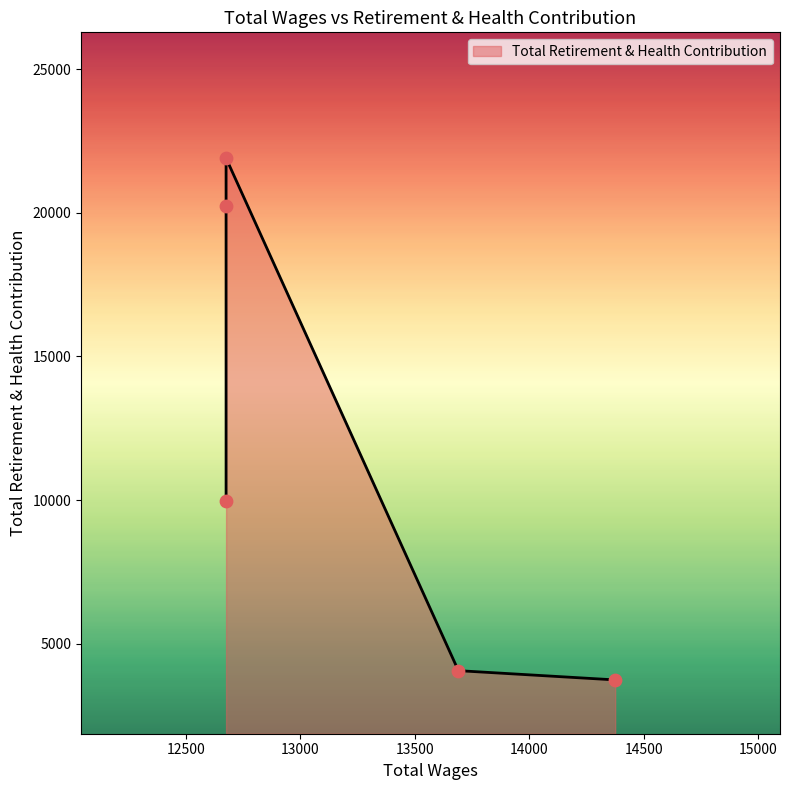

What is the change in value from 12675.0 to 12675.0?

+1667